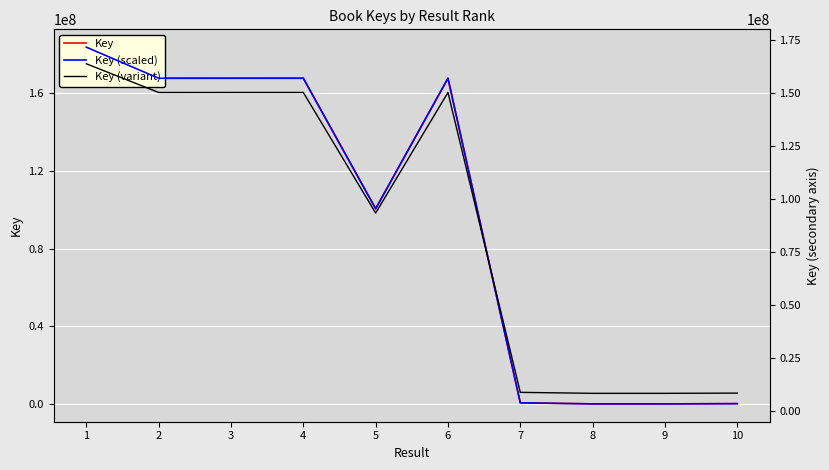

Rank the categories by Key value from highest to lowest.

1, 4, 3, 2, 6, 5, 7, 10, 8, 9